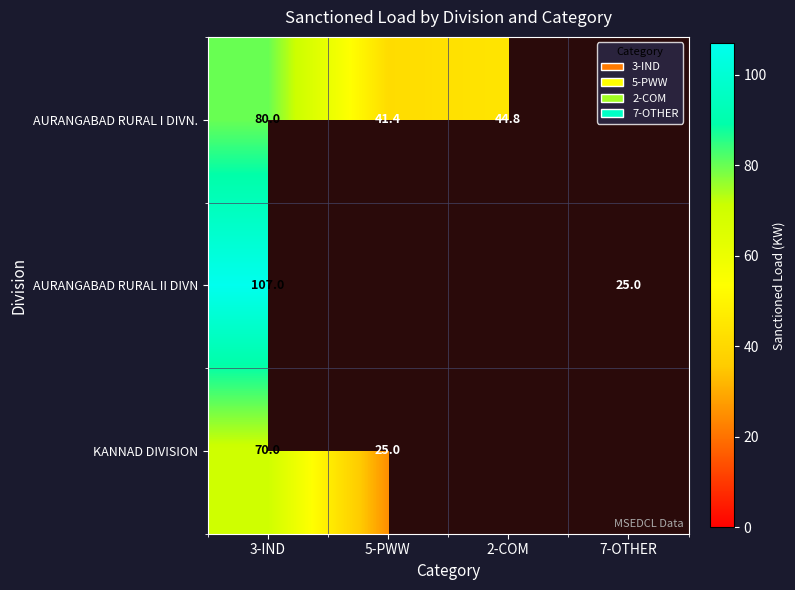

Is the value of KANNAD DIVISION at 3-IND greater than the value of AURANGABAD RURAL I DIVN. at 5-PWW?

Yes